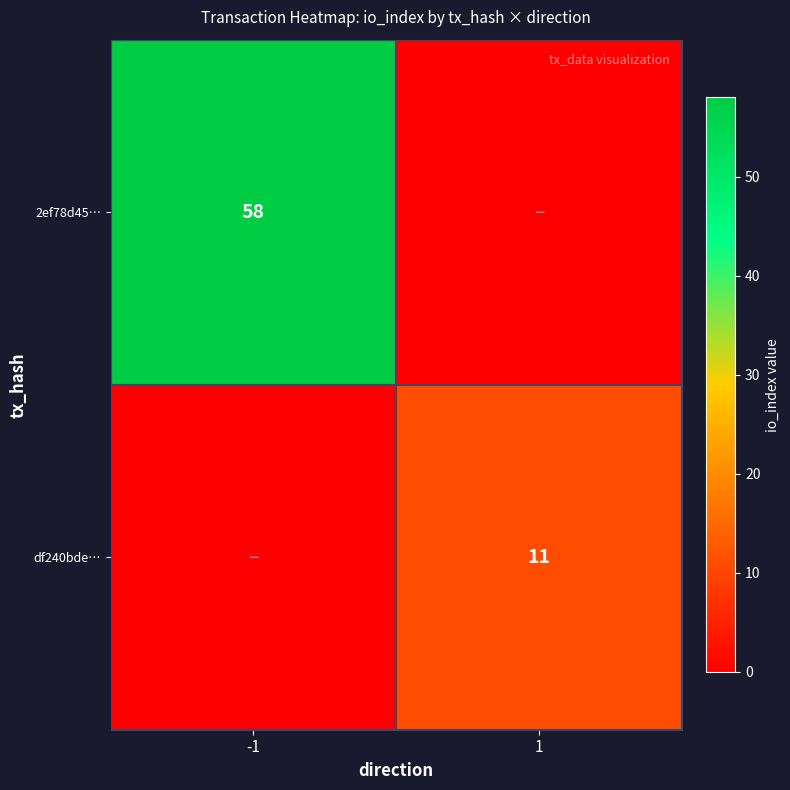

At how many categories does at least one series exceed 17?

1